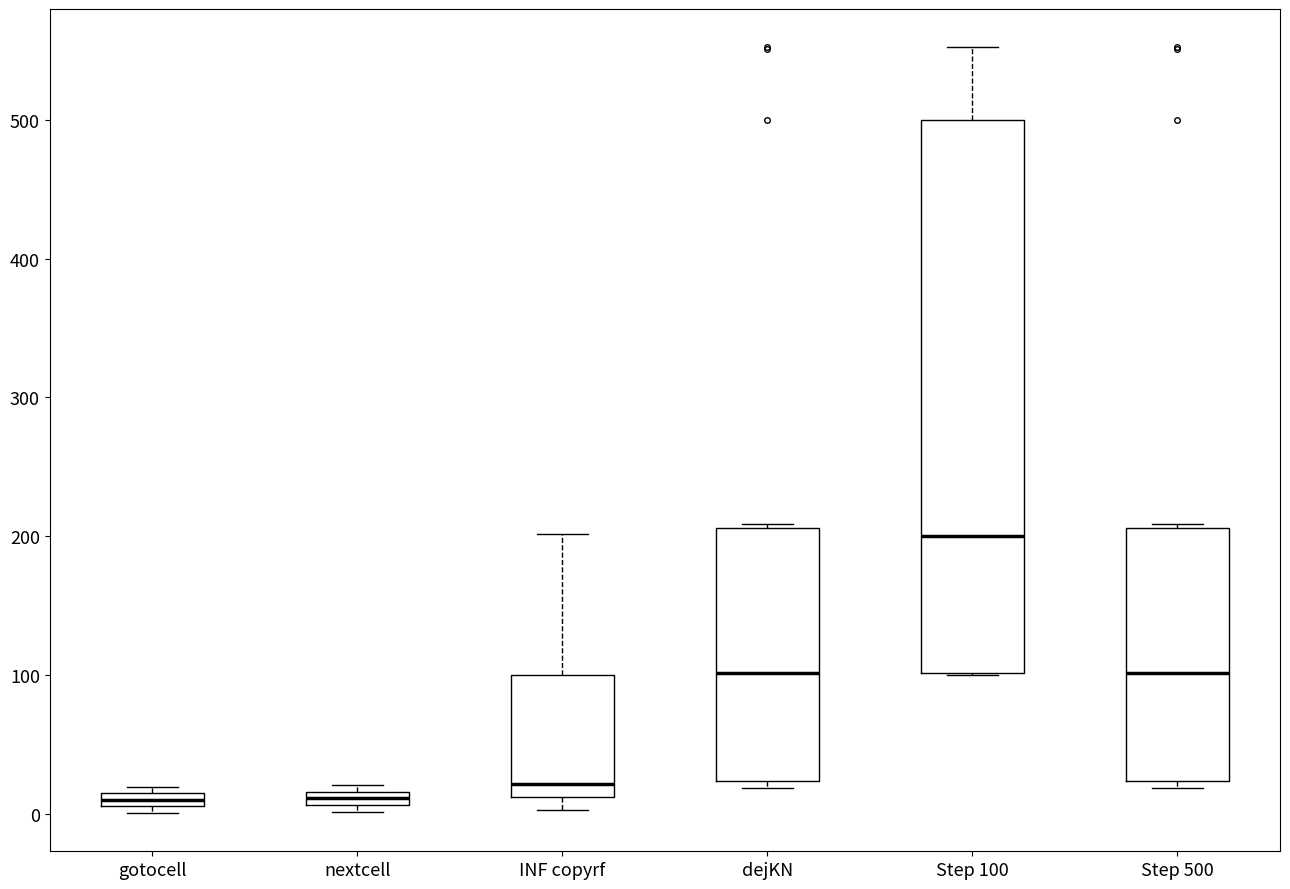

Comparing the boxes themselves (not the whiskers), which one is the tallest?

Step 100